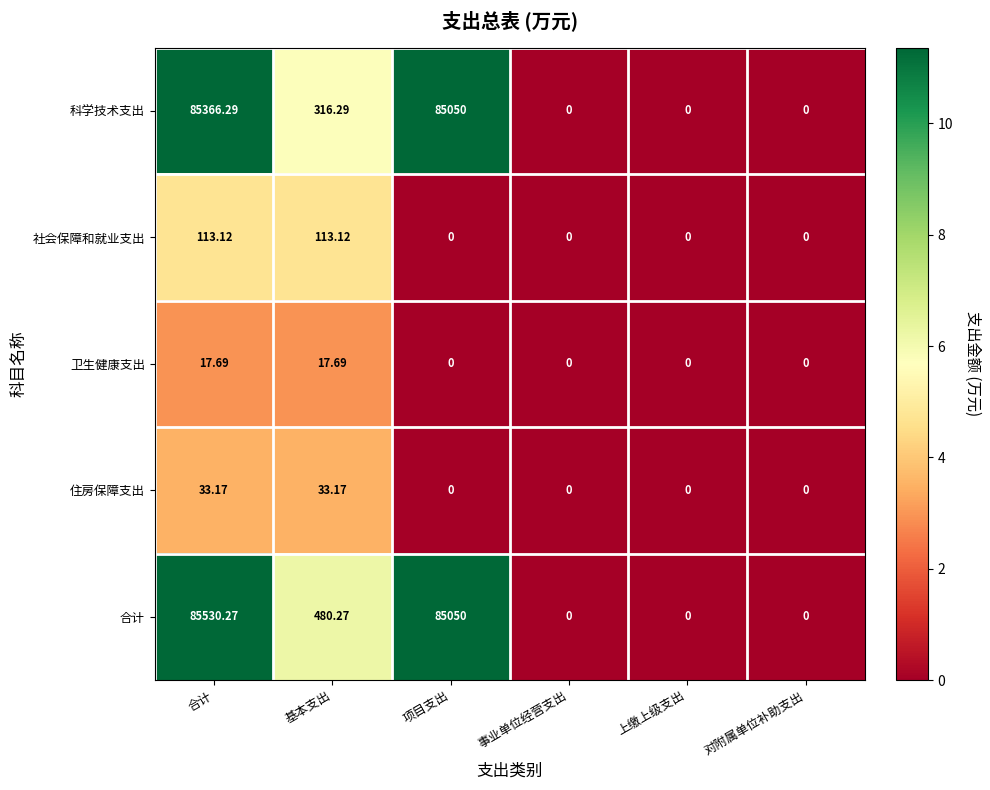

Which series has the widest spread of values?

合计